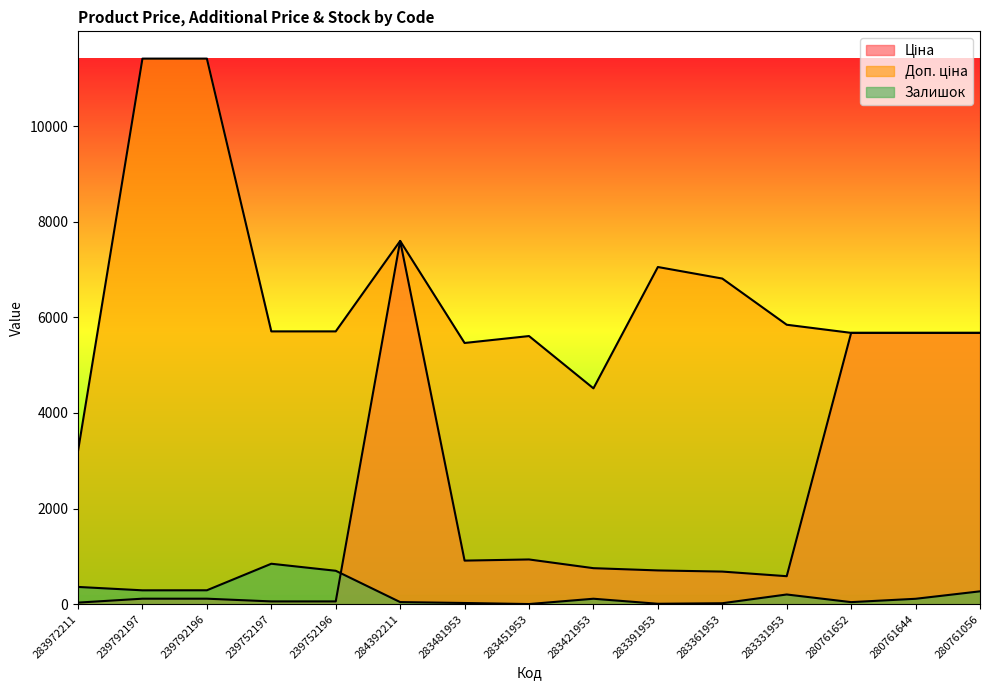

How many lines are shown in the chart?

3